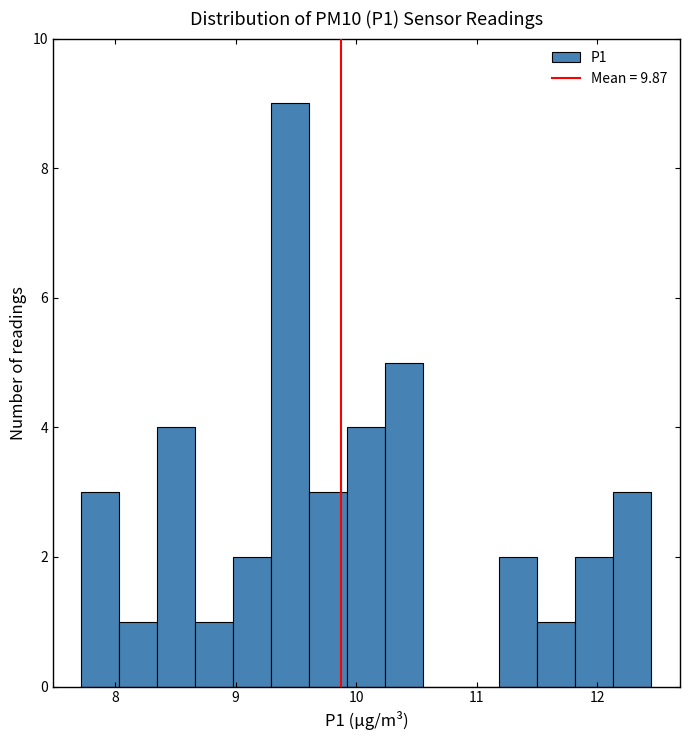

Read against the x-axis, roughly where is the centre of the tallest bar?

9.5